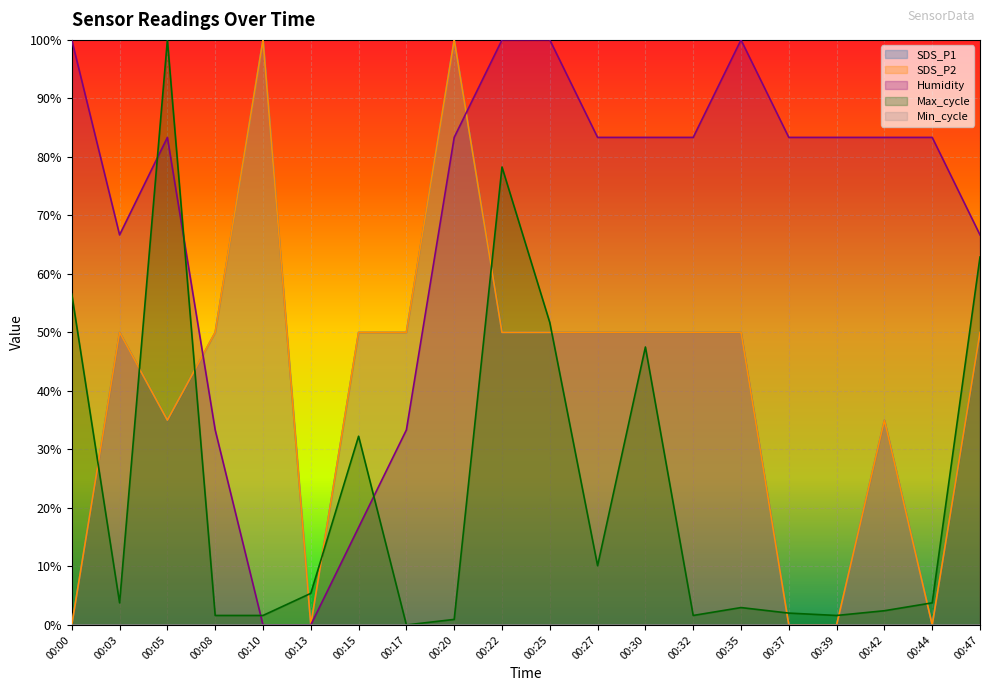

Which series changed the most between 00:03 and 00:39?

SDS_P1